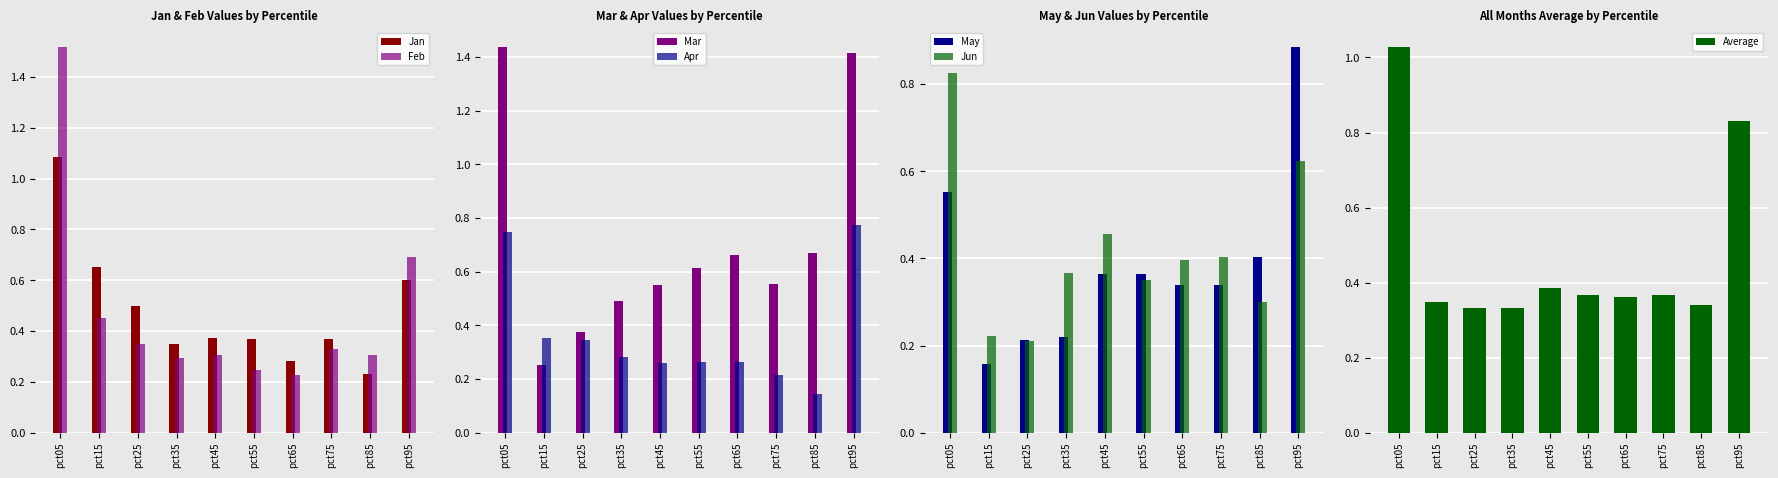

What is the difference between the Jan values at pct95 and pct35?

0.3